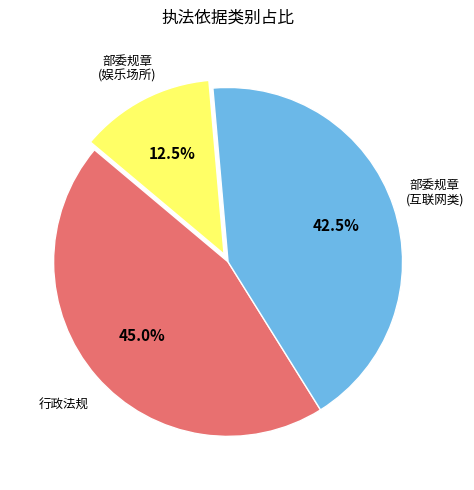

Is there a majority slice in this chart?

No